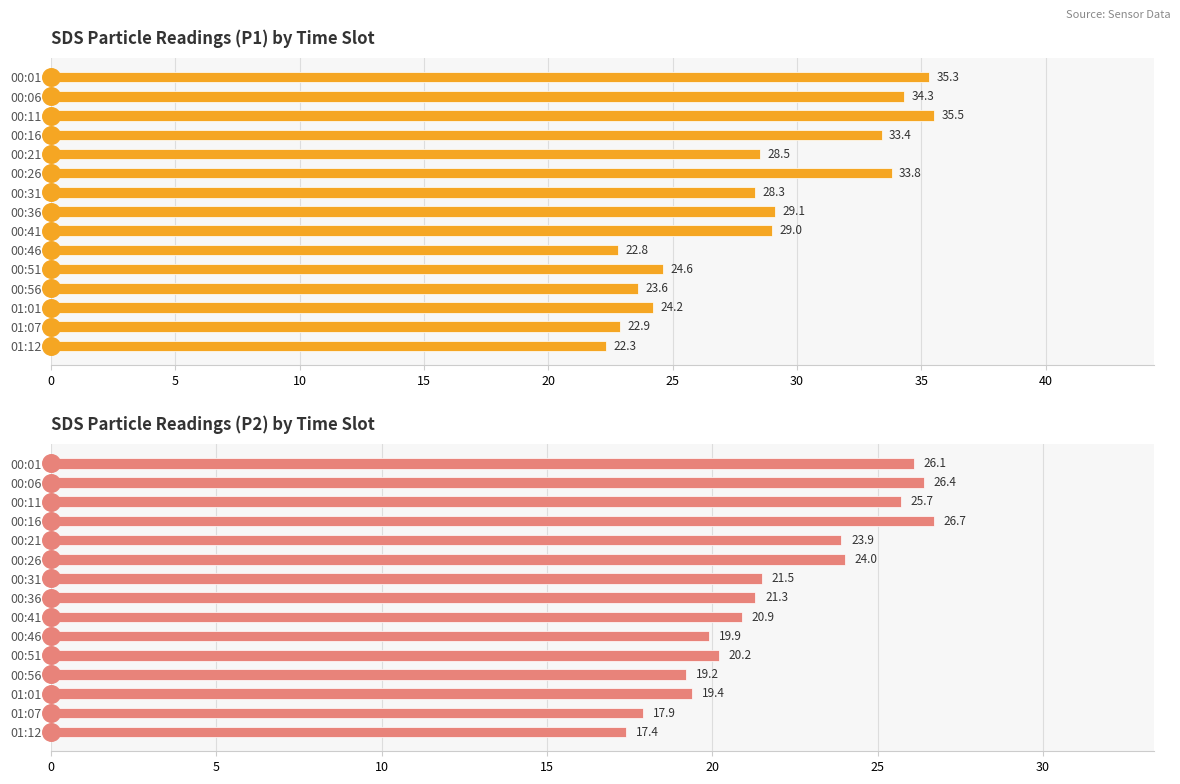

At how many categories does at least one series exceed 34?

3